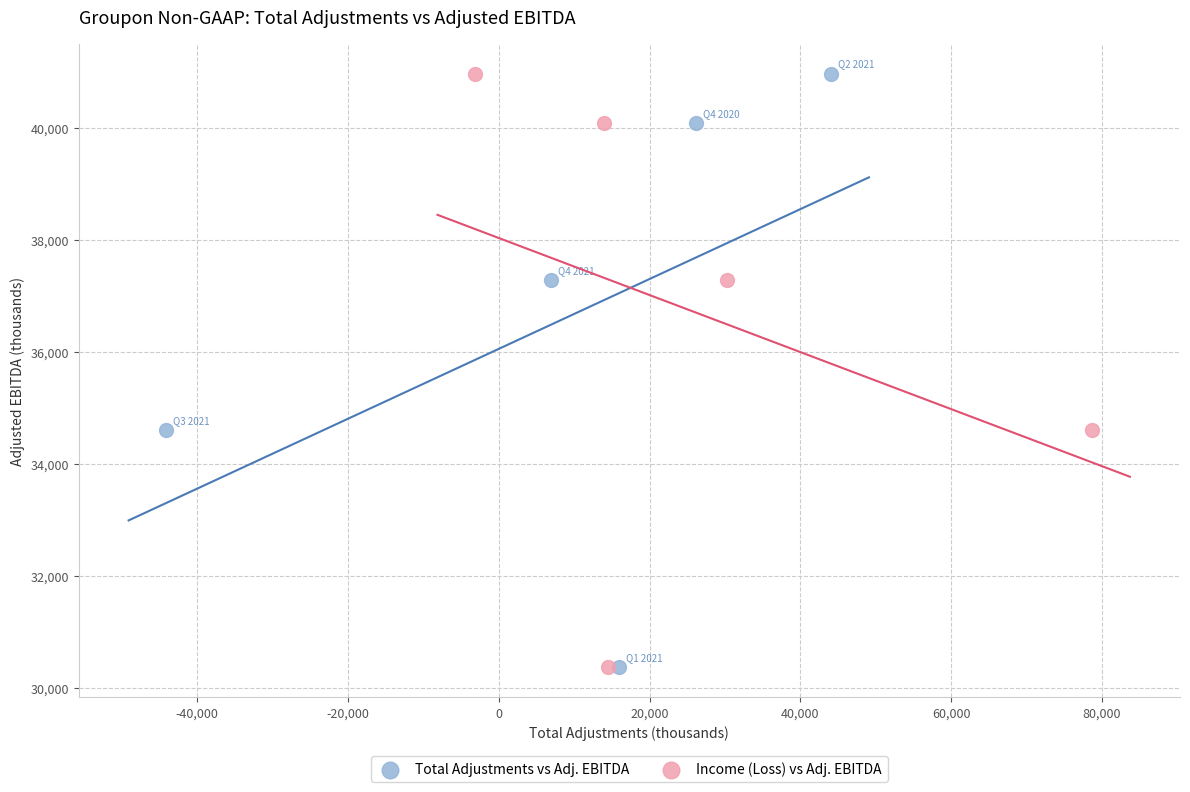

What are all the series names shown in the legend?

Total Adjustments vs Adj. EBITDA, Income (Loss) vs Adj. EBITDA